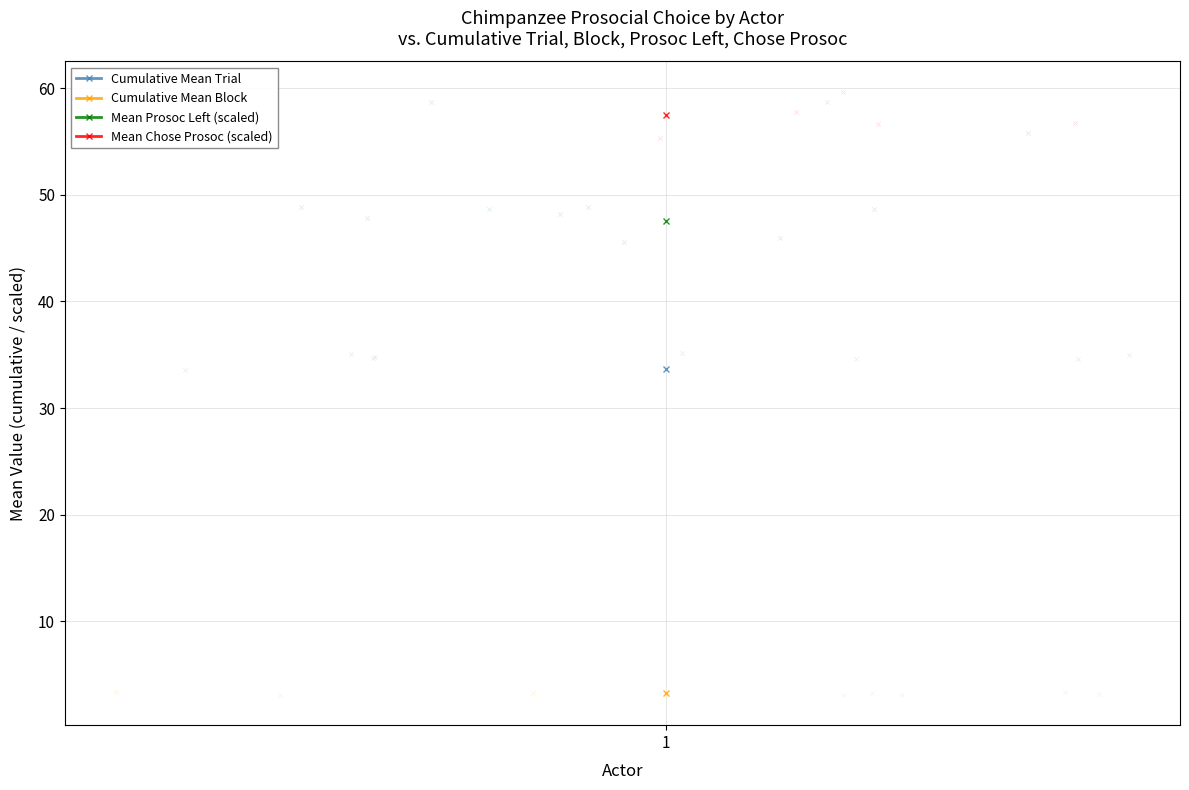

What are all the series names shown in the legend?

Mean Trial, Mean Block, Mean Prosoc Left, Mean Chose Prosoc